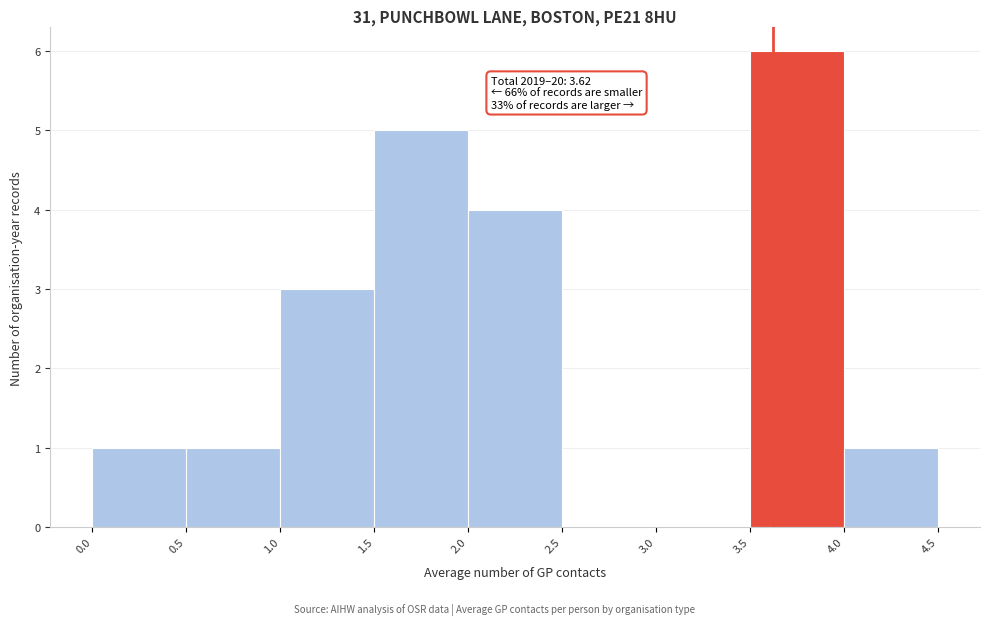

Which range on the x-axis has the tallest bar?

3.5 to 4.0